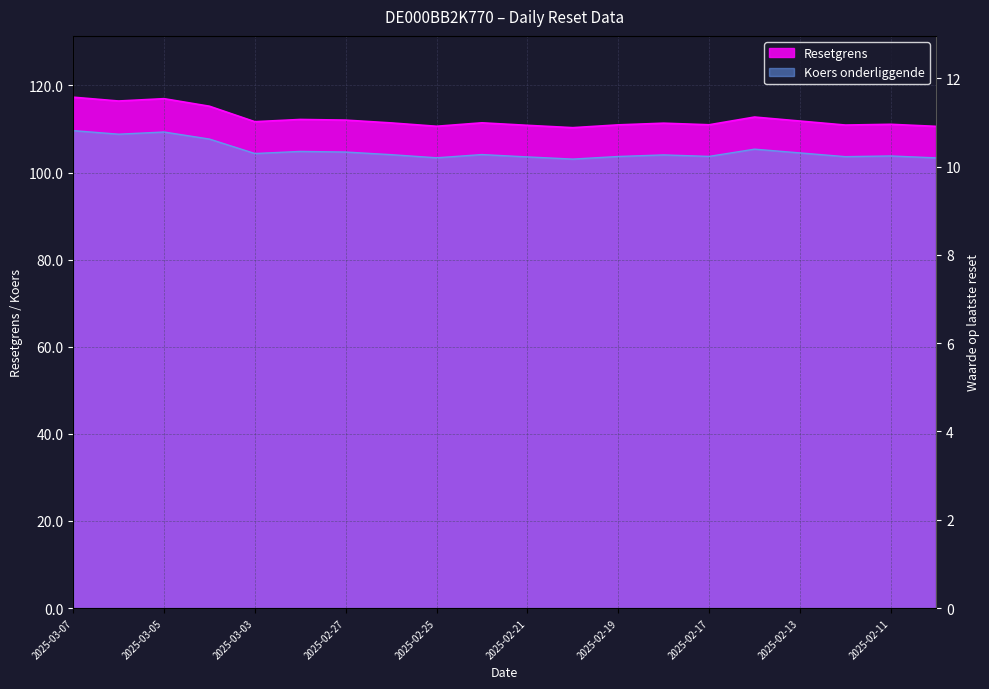

True or false: Koers onderliggende and Resetgrens cross at least once.

False